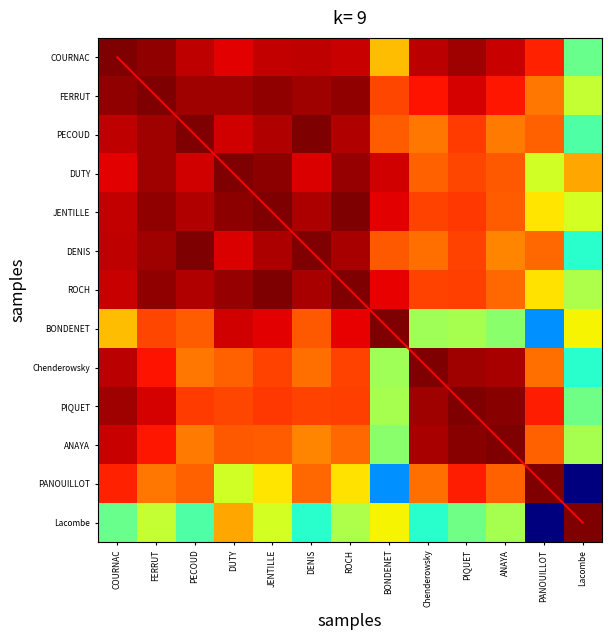

At which label does PECOUD reach its minimum?

Lacombe